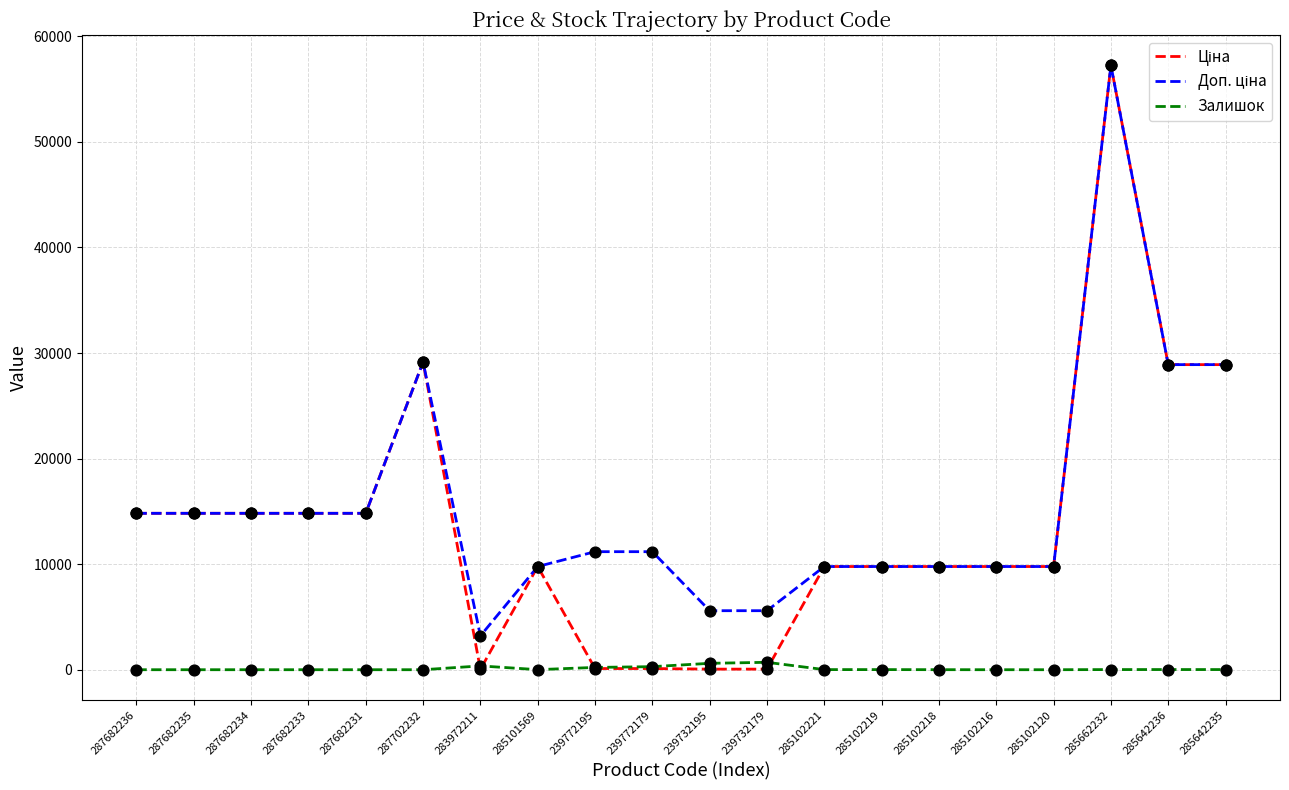

At which category is the sum across all series the highest?

285662232